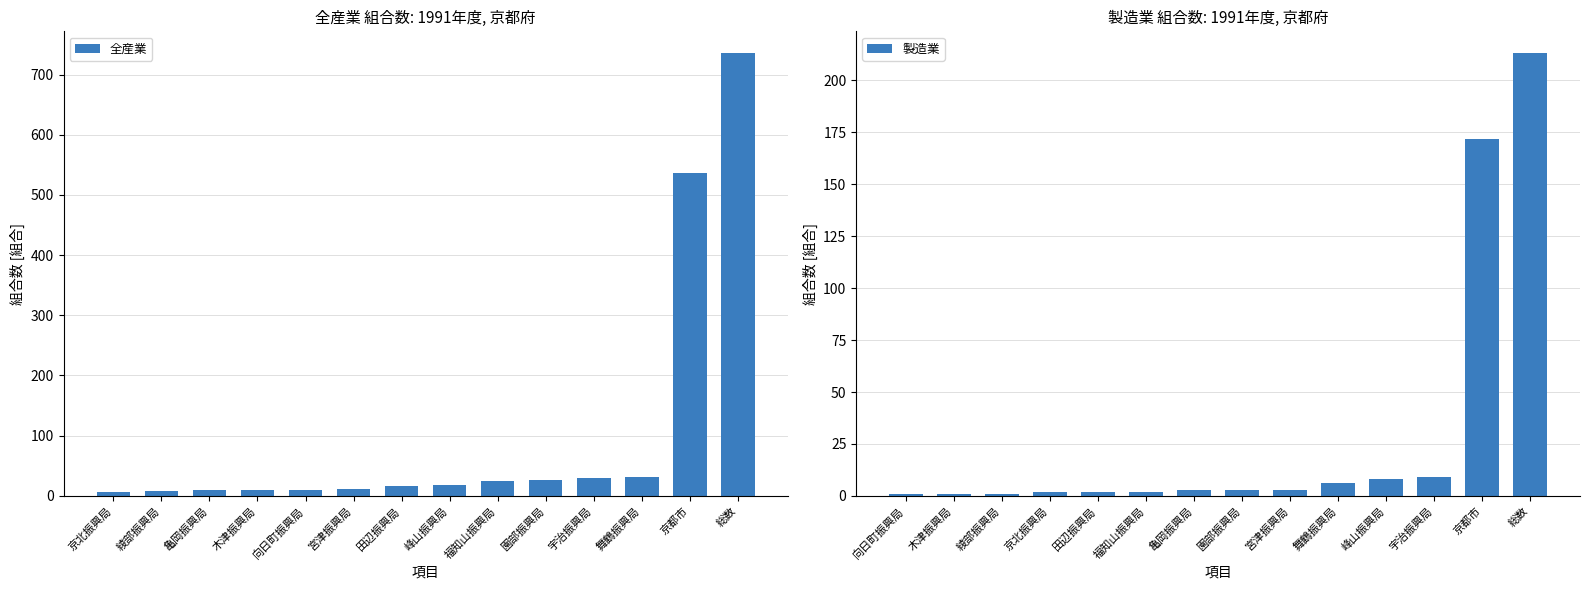

What is the difference between the second highest and second lowest values in the 製造業 series?

171